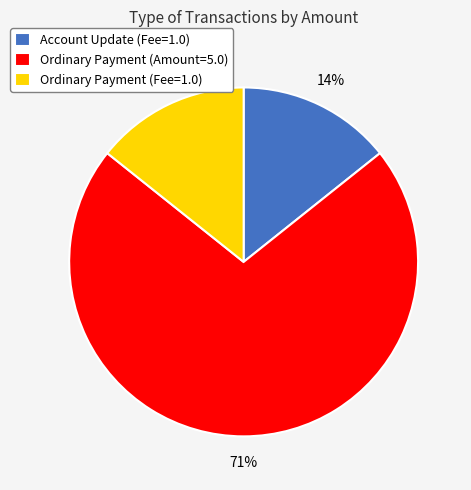

Which slice represents more than half of the pie?

Ordinary Payment (Amount=5.0)